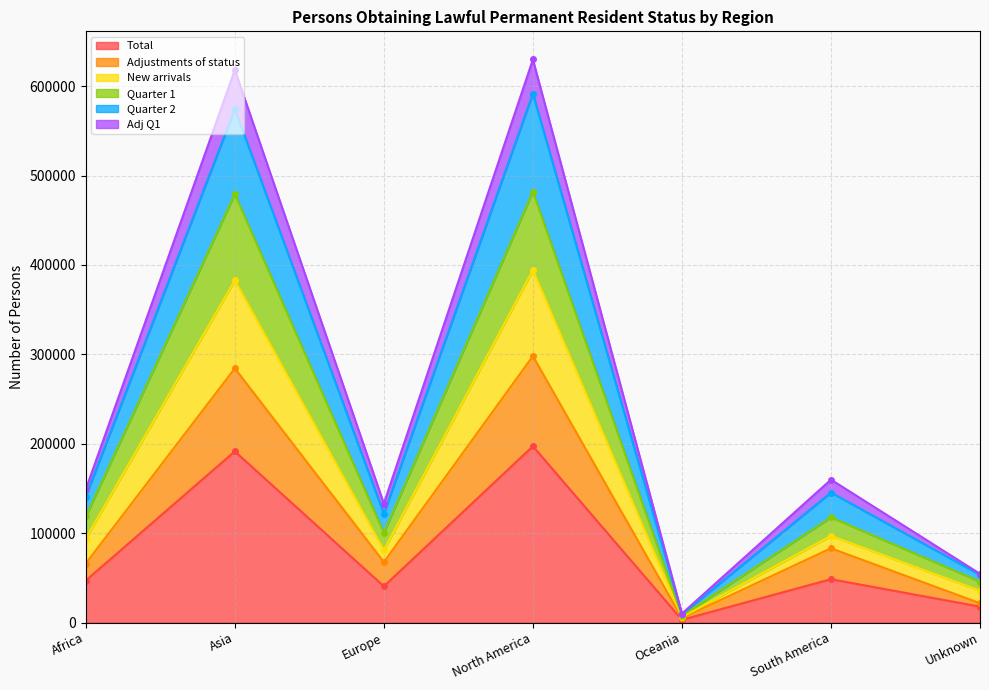

Is it true that Total equals 40520 at Europe?

True